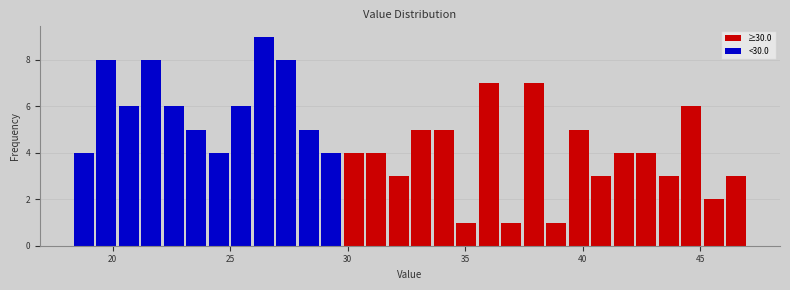

Read against the x-axis, roughly where is the centre of the tallest bar?

26.5